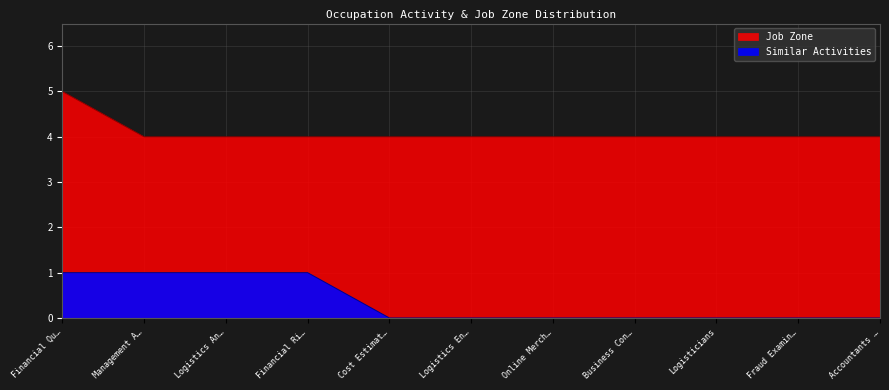

What is the difference between the maximum and minimum values in the Similar Activities series?

1